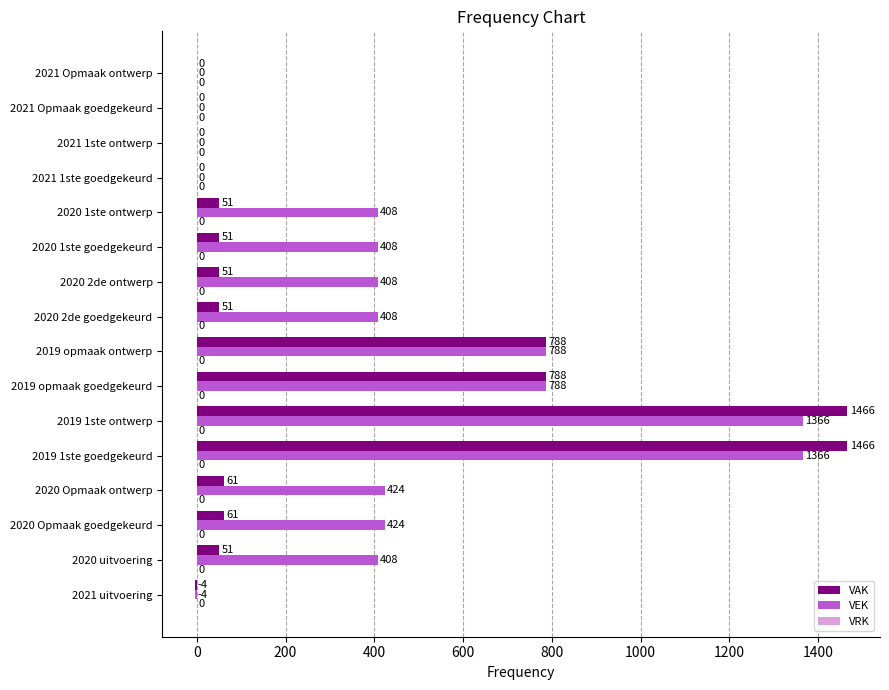

The VAK series shows 51 at 2020 2de ontwerp. True or false?

True